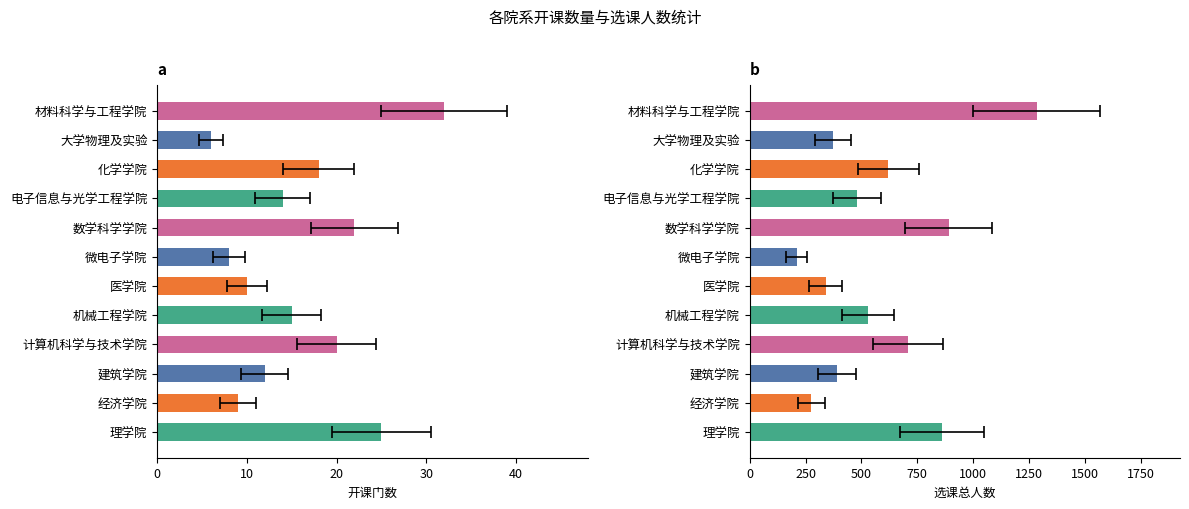

Read the 选课总人数 value at 大学物理及实验.

373